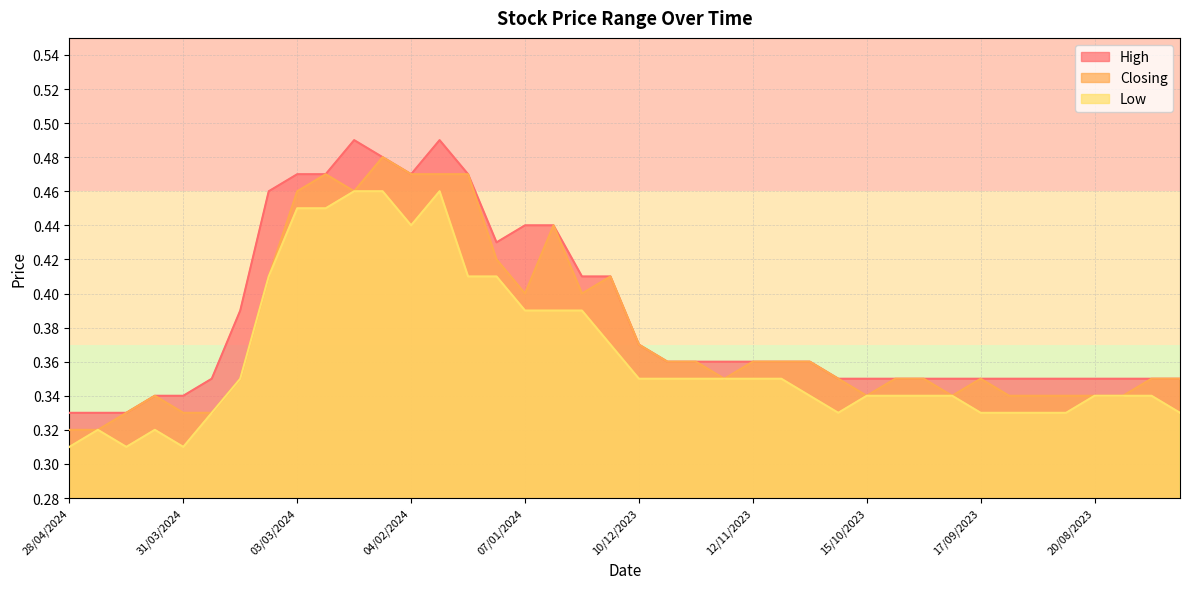

Rank the series by their maximum value, from highest to lowest.

High, Closing, Low